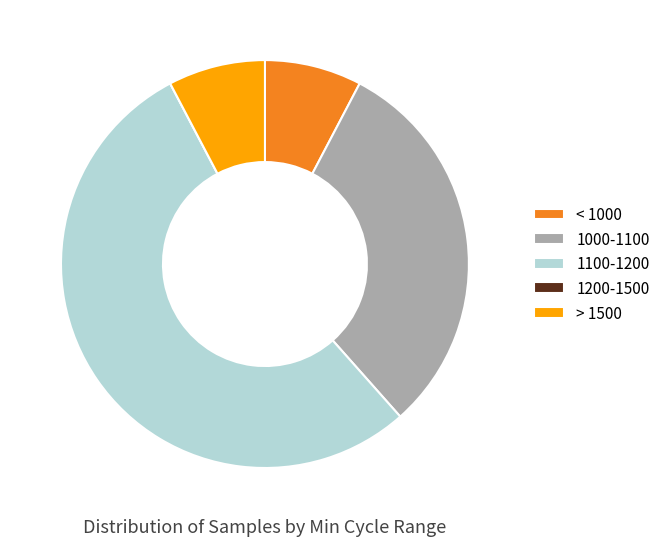

Which category has the biggest portion of the pie?

1100-1200